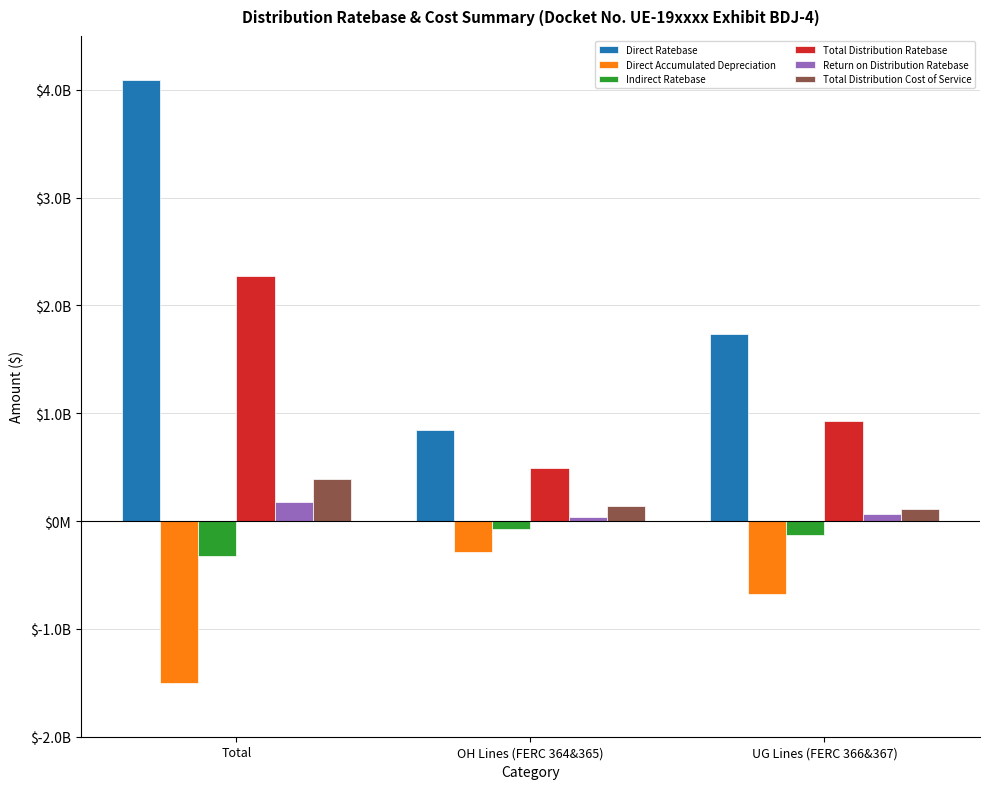

What is the greatest value displayed?

4089276603.9